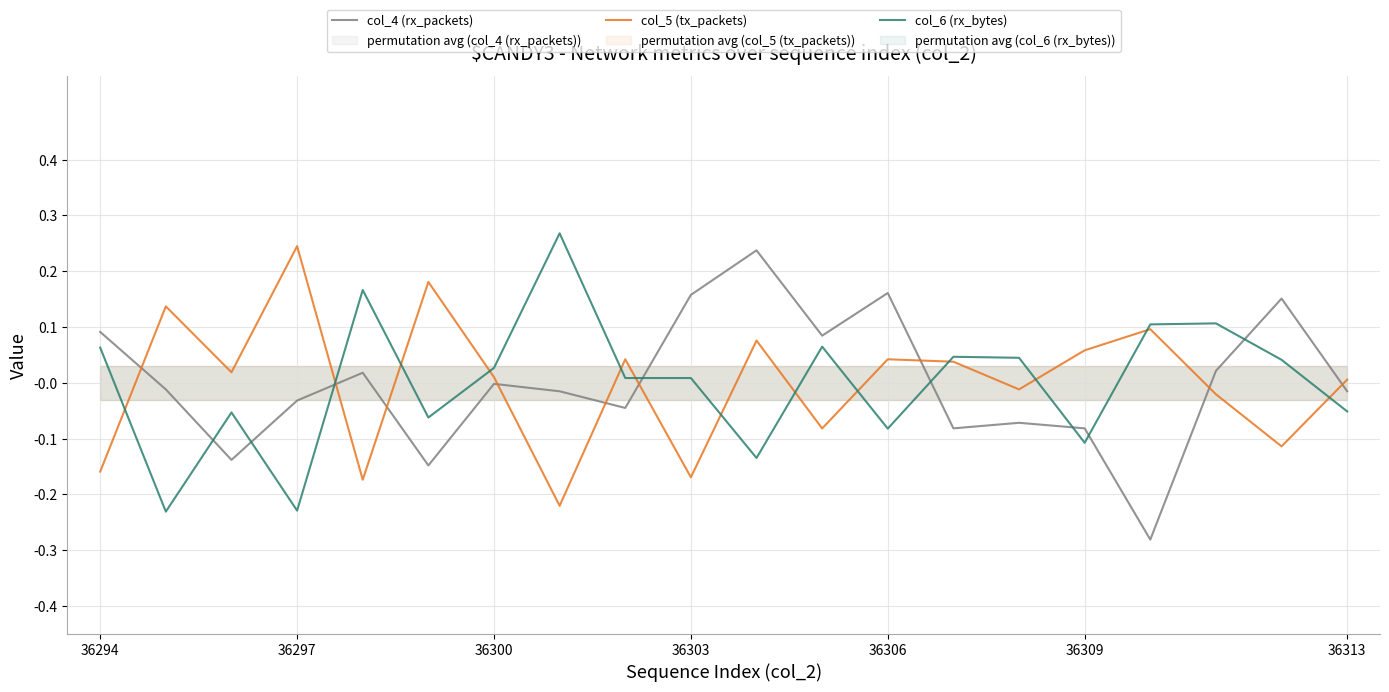

True or false: col_4 (rx_packets) and col_5 (tx_packets) intersect in this chart.

True